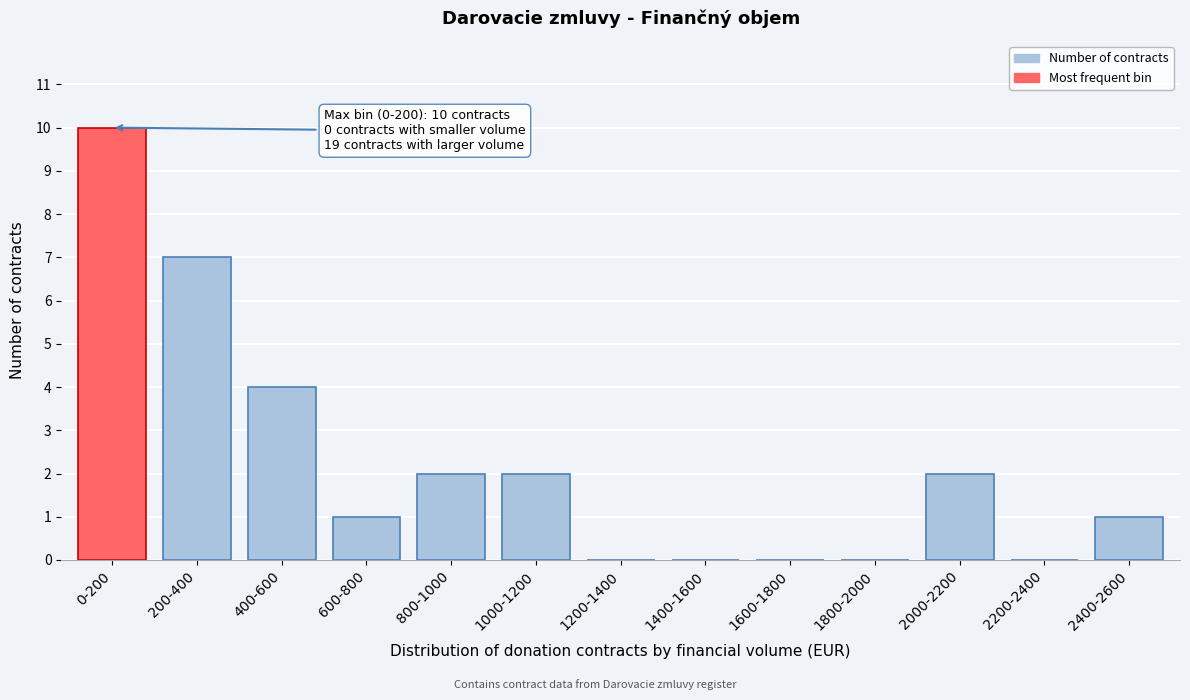

Reading left to right, transcribe all the data shown in this chart.

0-200=10	200-400=7	400-600=4	600-800=1	800-1000=2	1000-1200=2	1200-1400=0	1400-1600=0	1600-1800=0	1800-2000=0	2000-2200=2	2200-2400=0	2400-2600=1